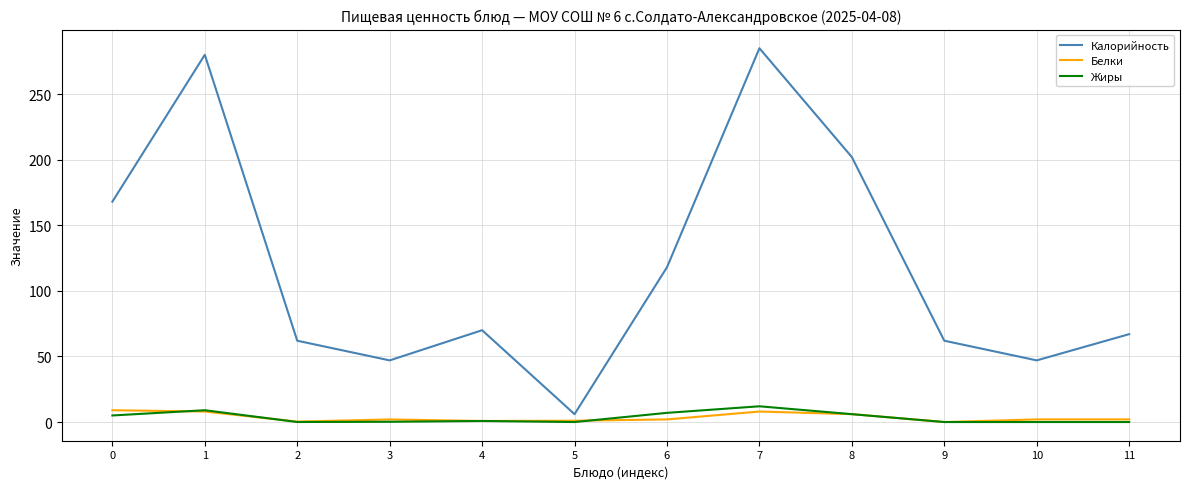

Which series has the widest spread of values?

Калорийность